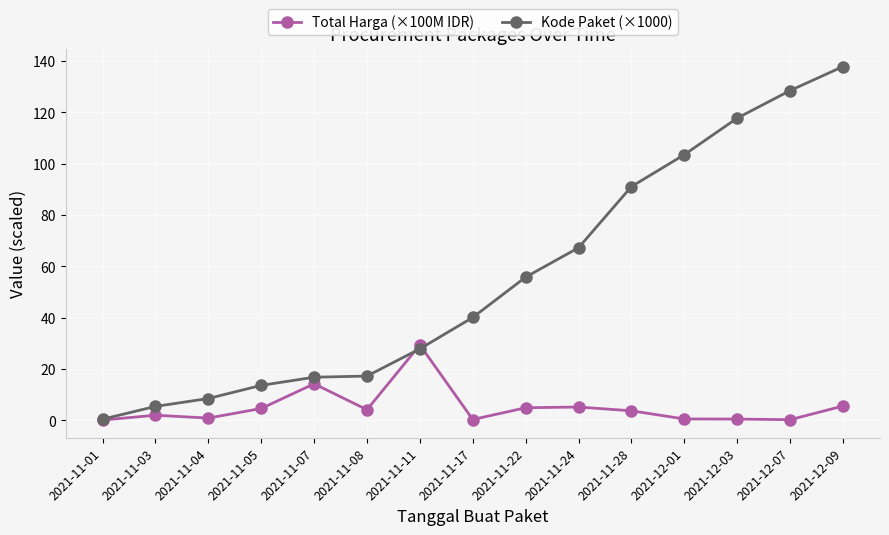

What is the spread (max minus min) of values at 2021-12-01?

103.0